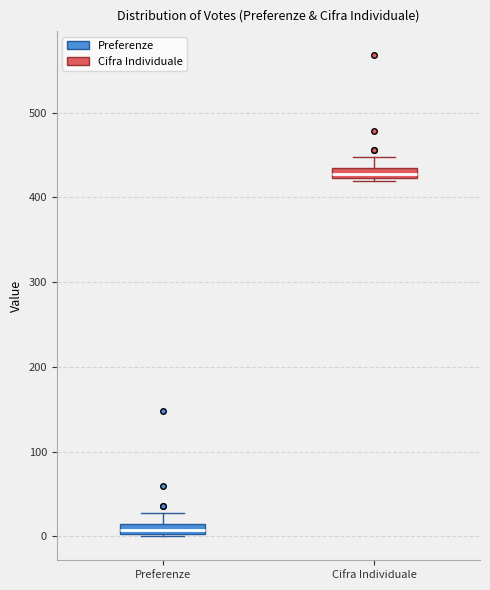

Where is the upper edge of the box for Preferenze on the y-axis? The values are not printed on the chart, so give them approximately, as read against the axis.

10